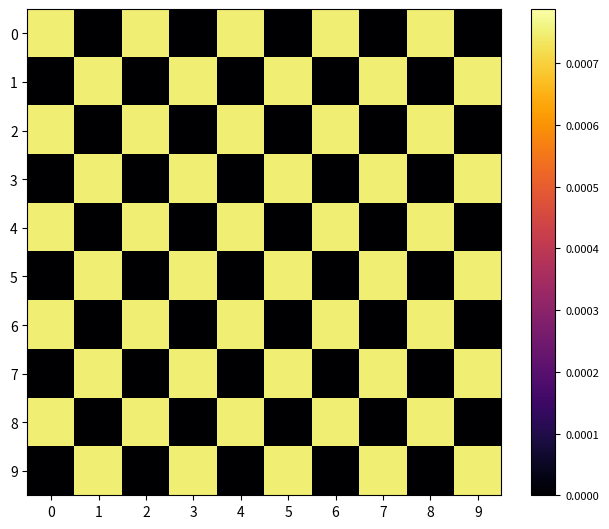

At which category does the chart reach its minimum across all series?

1